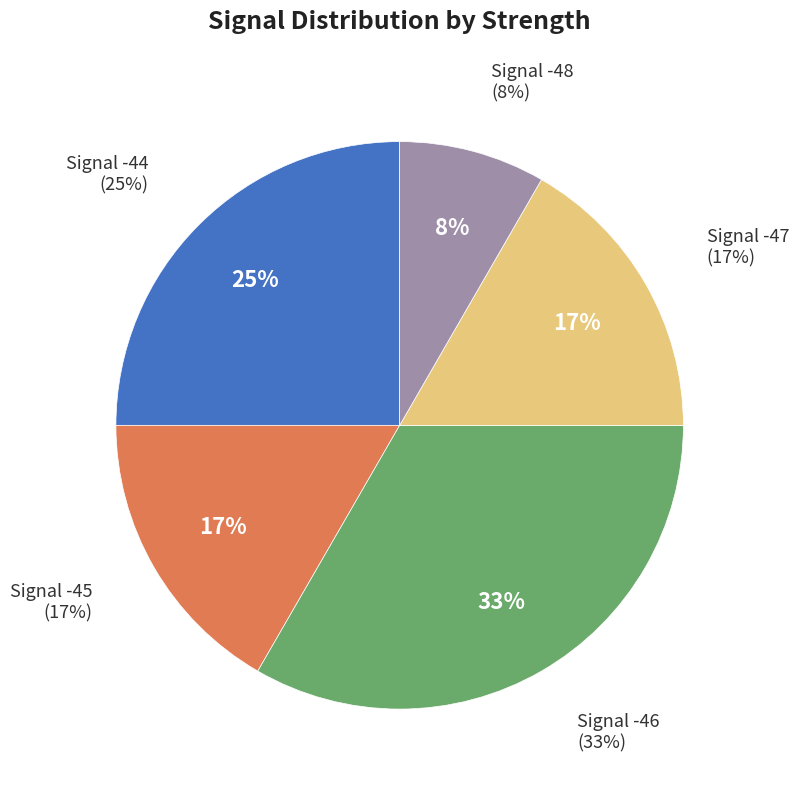

Is the sum of -46 and -47 greater than half?

No